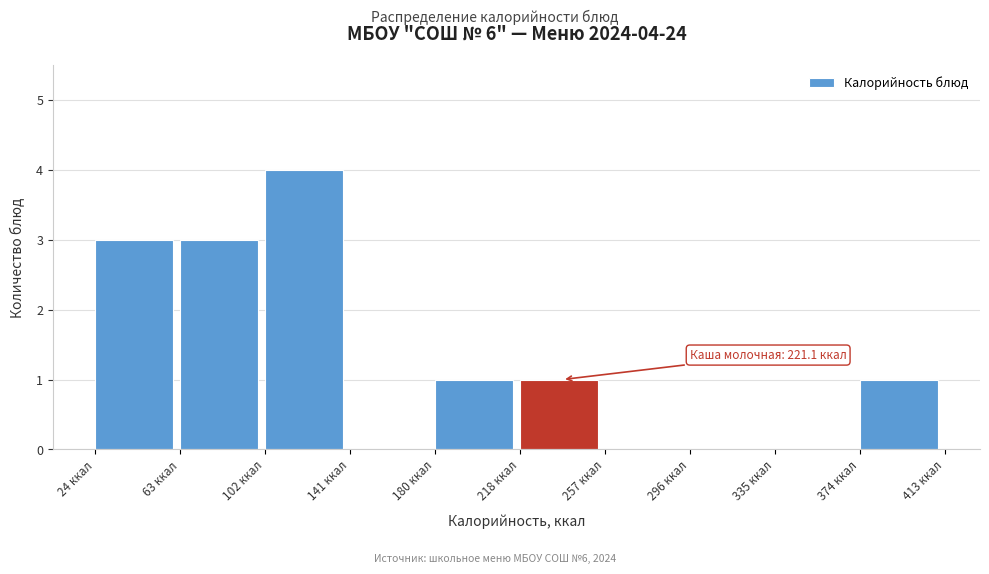

Over which range of the x-axis is the bar tallest?

100 to 140